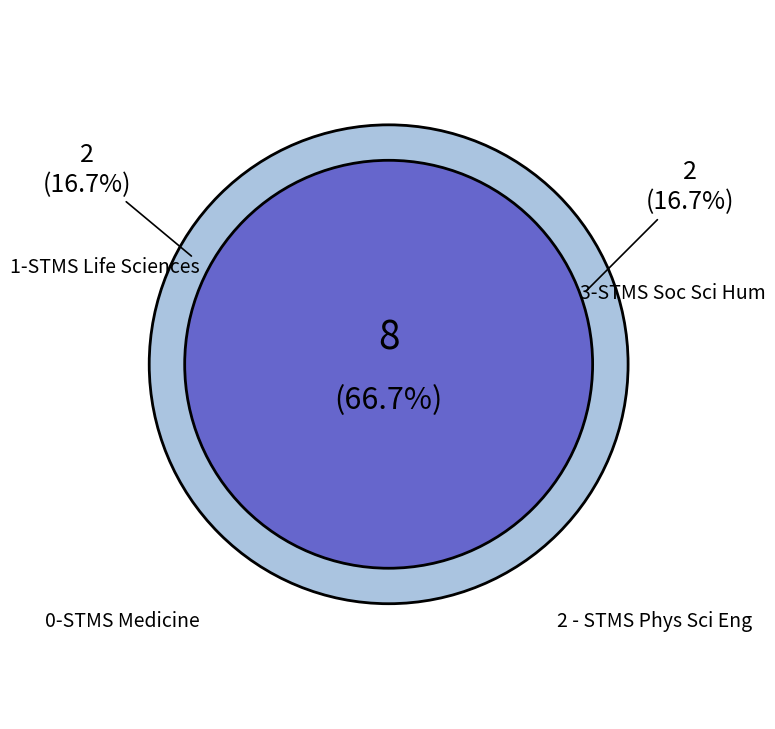

Approximately how many times larger is the value at 3-STMS Soc Sci Hum compared to 2 - STMS Phys Sci Eng?

0.5